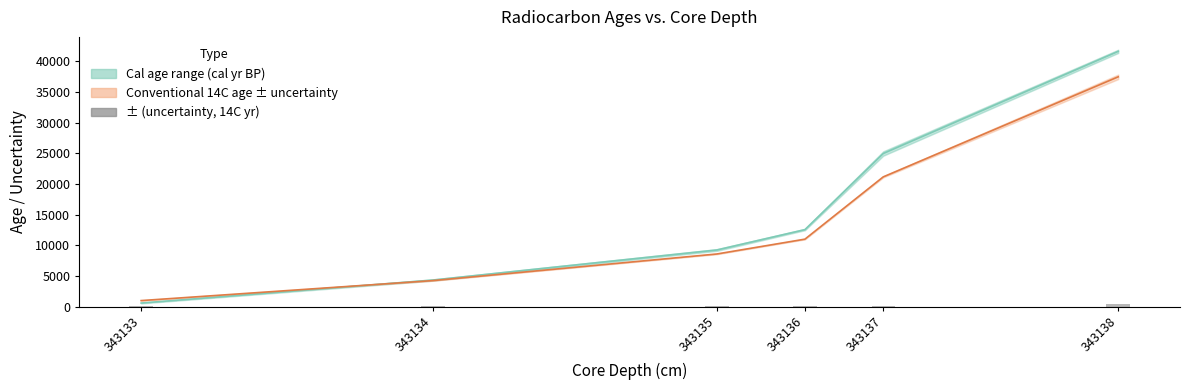

List the labels in order of value, smallest first.

343133, 343134, 343135, 343136, 343137, 343138